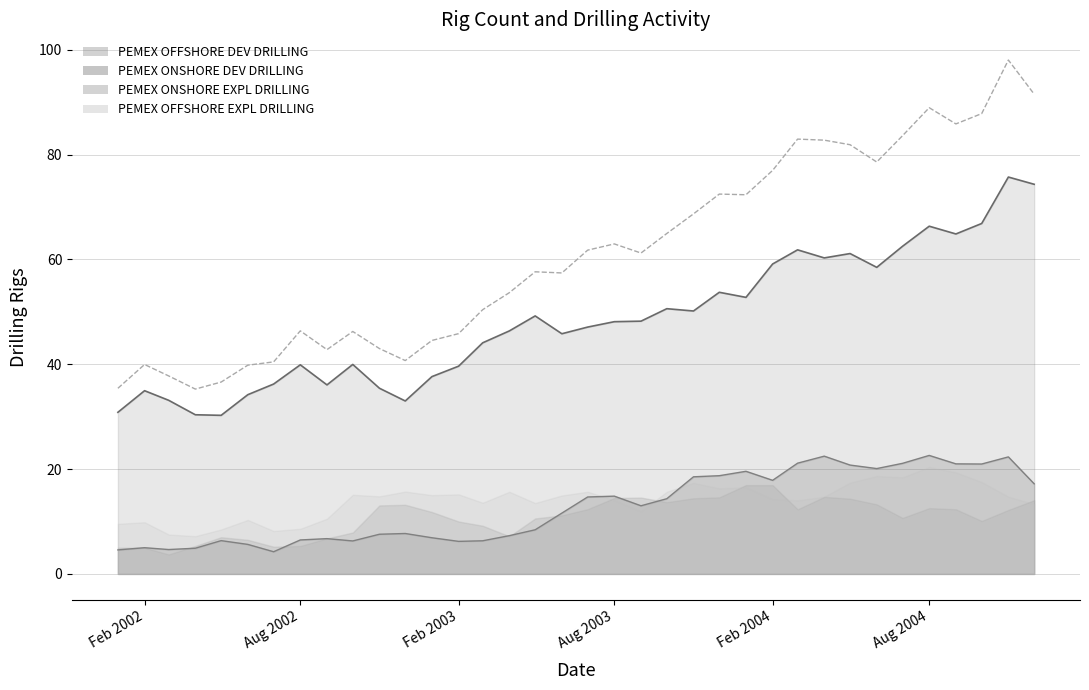

Is it true that PEMEX ONSHORE DEV DRILLING equals 14.8 at Aug 2003?

True